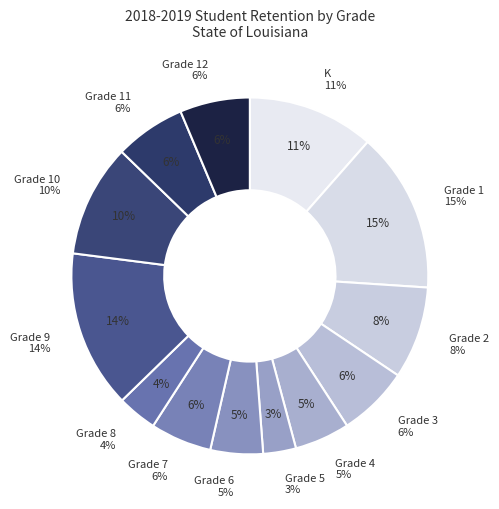

True or false: Grade 6 accounts for 5% of the total.

True